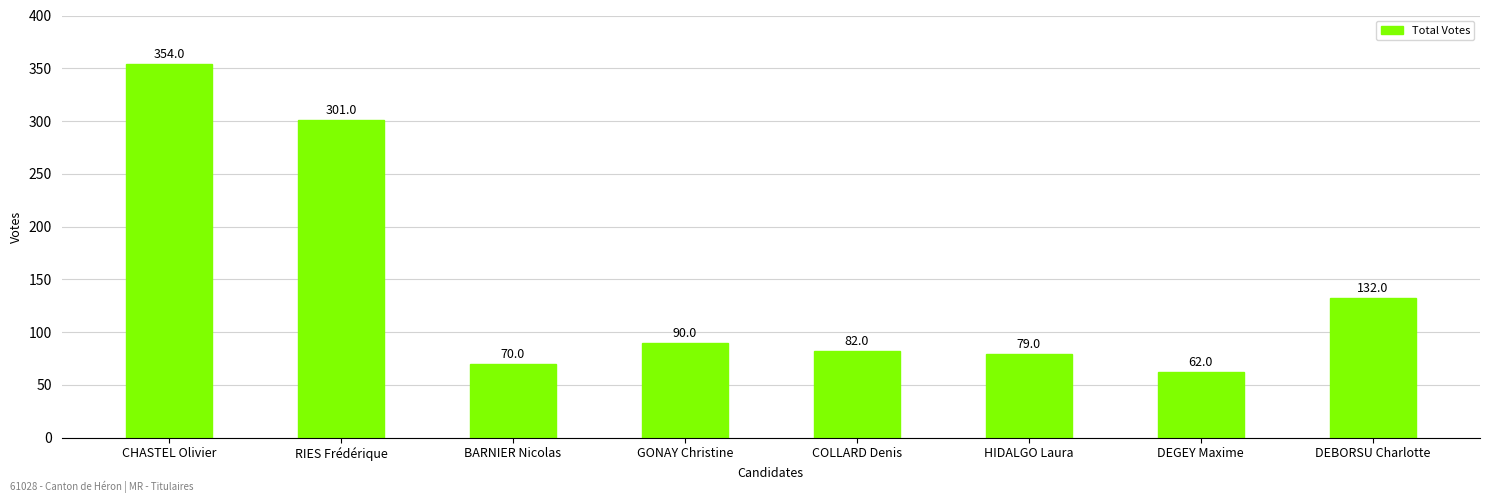

Is it true that the value at GONAY Christine is 127?

False